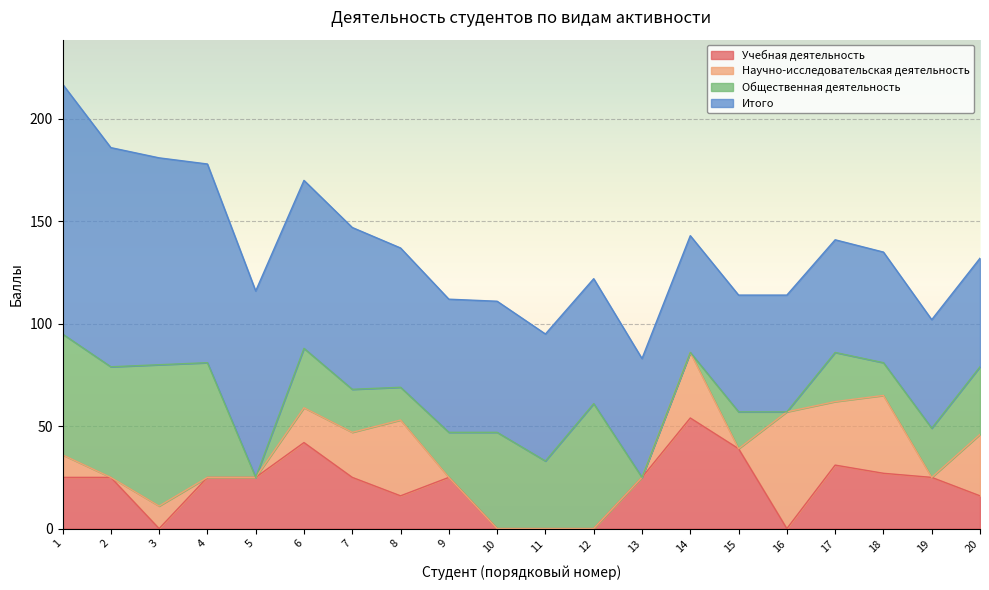

What is the value of the Учебная деятельность point at the 20th from the left?

16